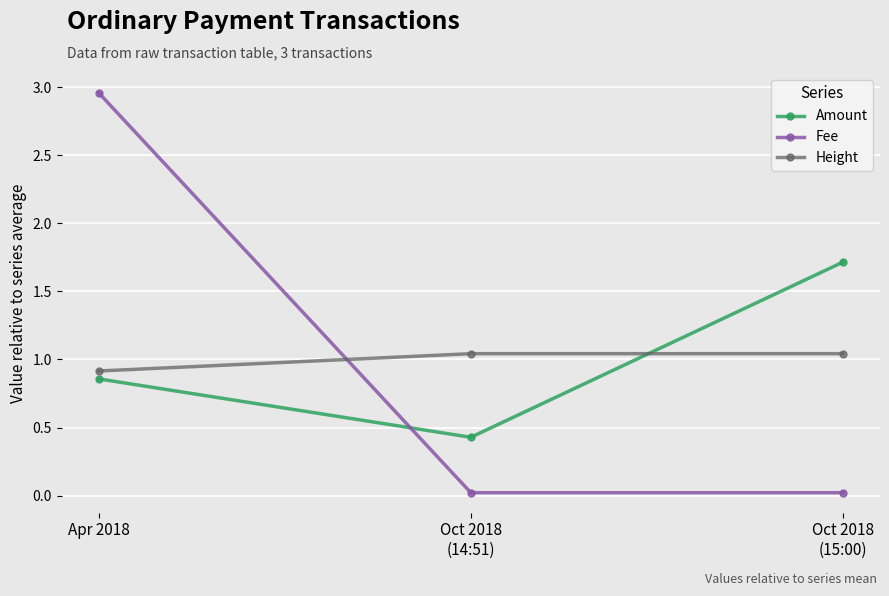

What position from the left is Apr 2018?

1